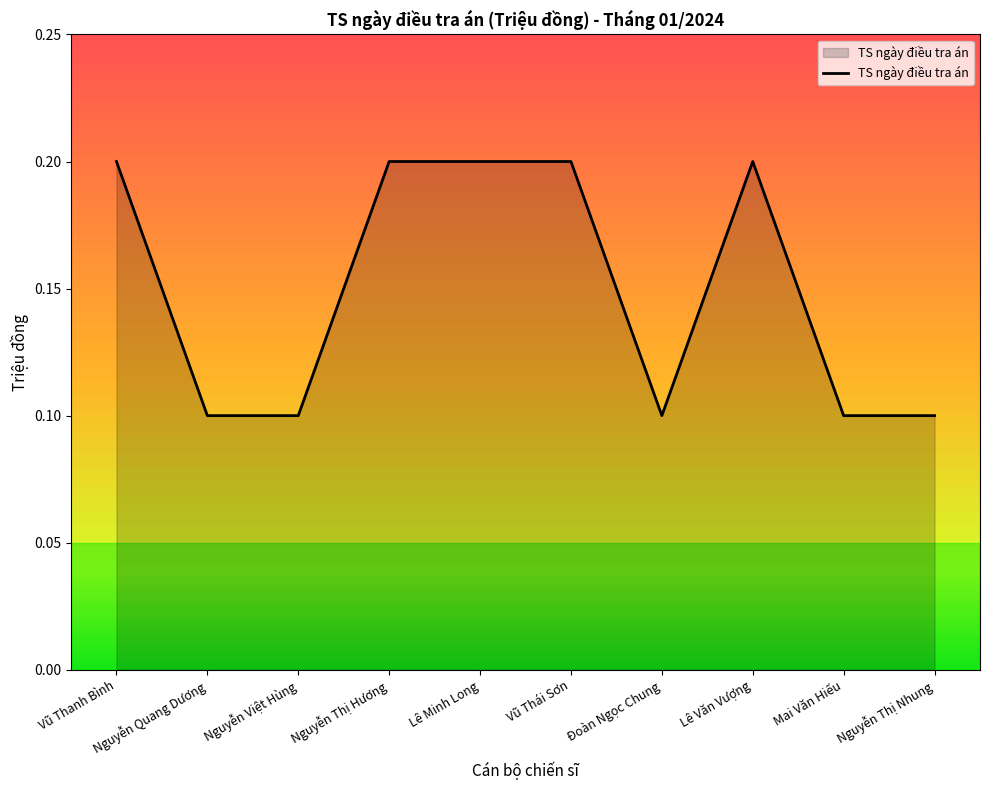

Reading left to right, extract all data points from this chart.

Vũ Thanh Bình=0.2	Nguyễn Quang Dương=0.1	Nguyễn Việt Hùng=0.1	Nguyễn Thị Hương=0.2	Lê Minh Long=0.2	Vũ Thái Sơn=0.2	Đoàn Ngọc Chung=0.1	Lê Văn Vượng=0.2	Mai Văn Hiếu=0.1	Nguyễn Thị Nhung=0.1